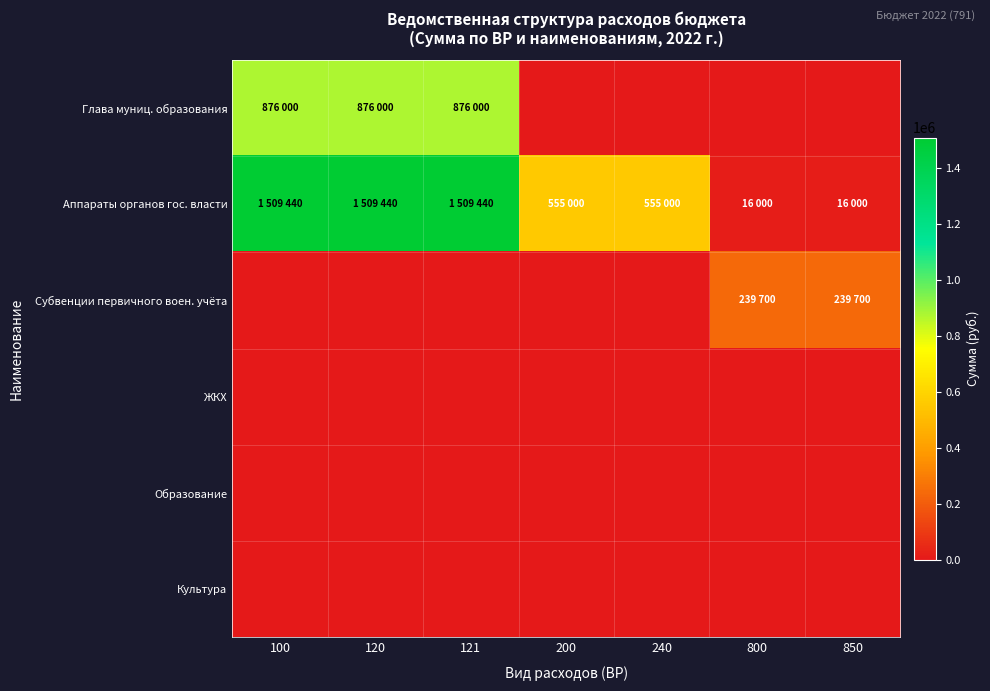

Reading left to right, list all the values displayed in this chart.

Глава муниц. образования: 100=876000	120=876000	121=876000	200=0	240=0	800=0	850=0
Аппараты органов гос. власти: 100=1509440	120=1509440	121=1509440	200=555000	240=555000	800=16000	850=16000
Субвенции первичного воен. учёта: 100=0	120=0	121=0	200=0	240=0	800=239700	850=239700
ЖКХ: 100=0	120=0	121=0	200=0	240=0	800=0	850=0
Образование: 100=0	120=0	121=0	200=0	240=0	800=0	850=0
Культура: 100=0	120=0	121=0	200=0	240=0	800=0	850=0